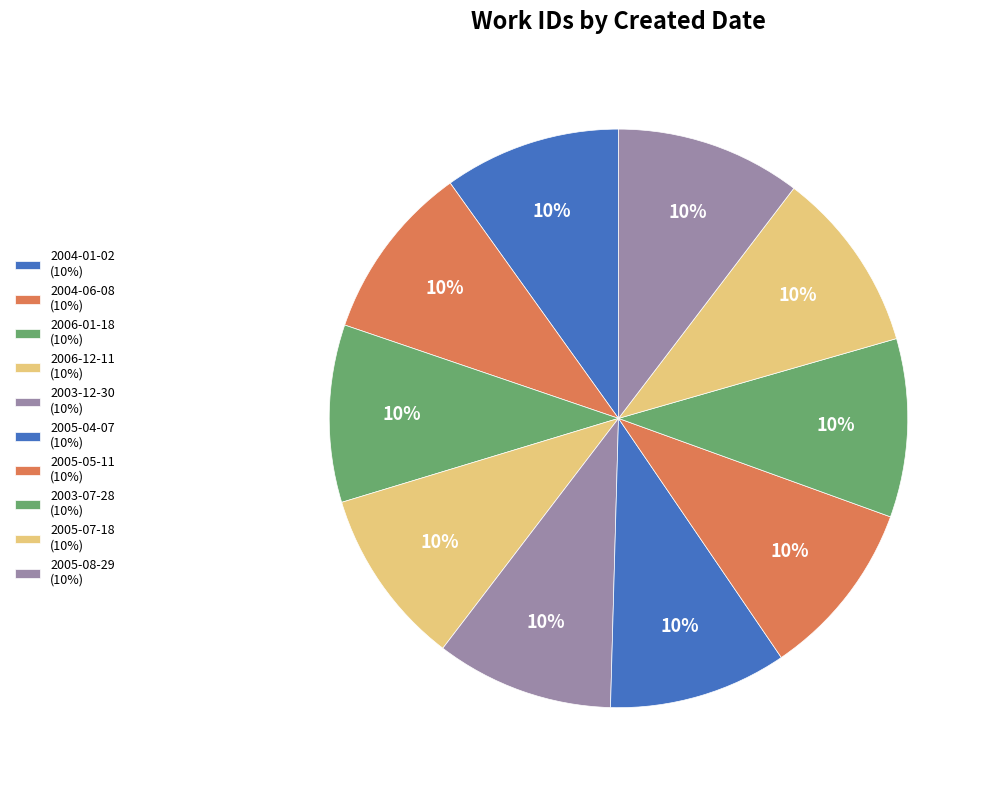

To the nearest percent, what percentage of the pie is 2006-01-18?

10%